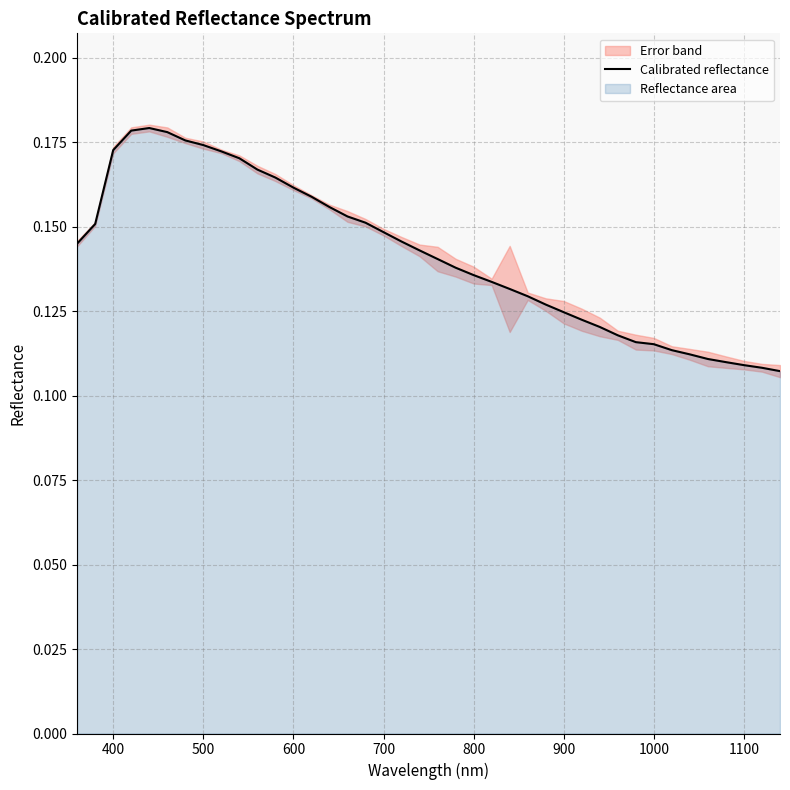

The Calibrated reflectance series shows 0.2 at 700. True or false?

False